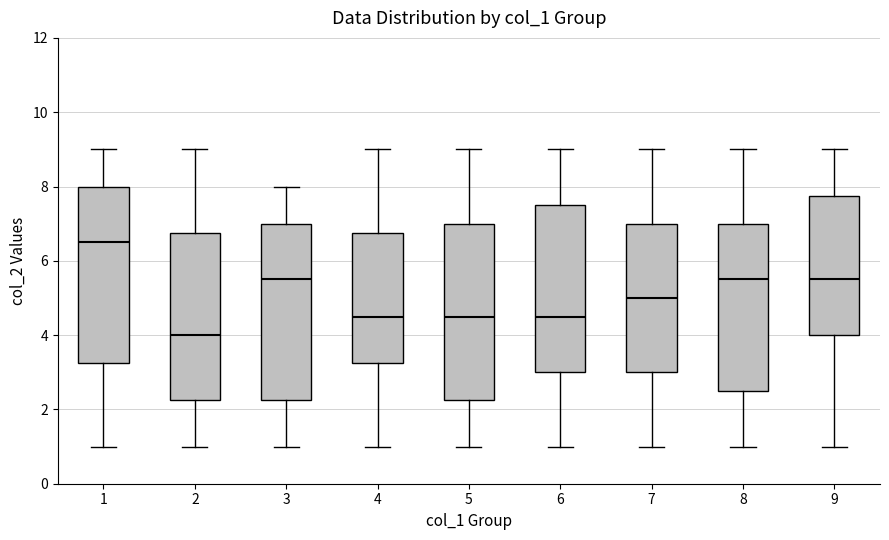

Where is the upper edge of the box at x = 3 on the y-axis? The values are not printed on the chart, so give them approximately, as read against the axis.

7.0